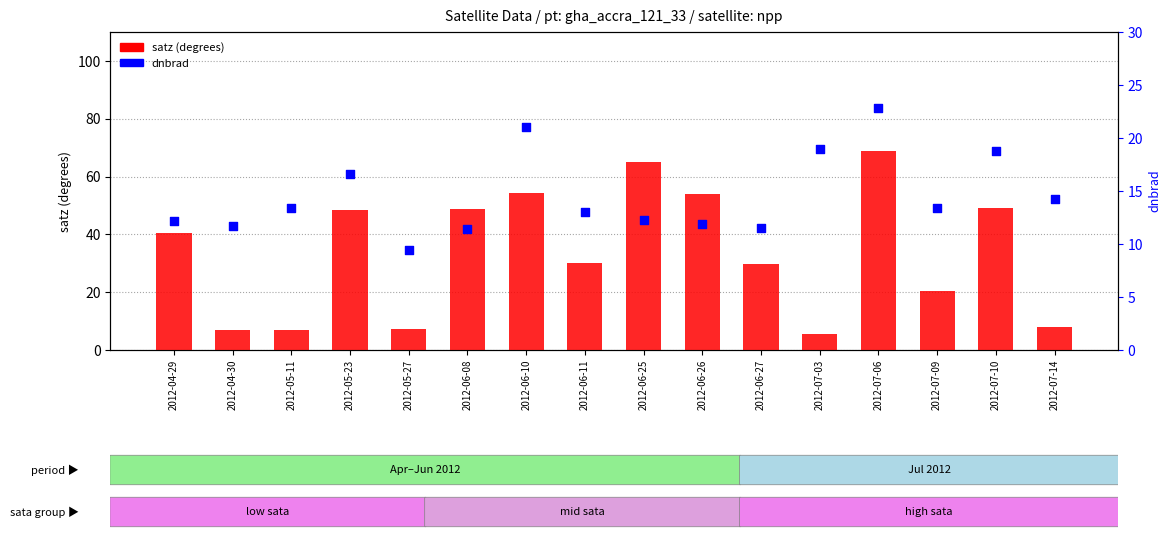

At which category is the sum across all series the highest?

2012-07-06